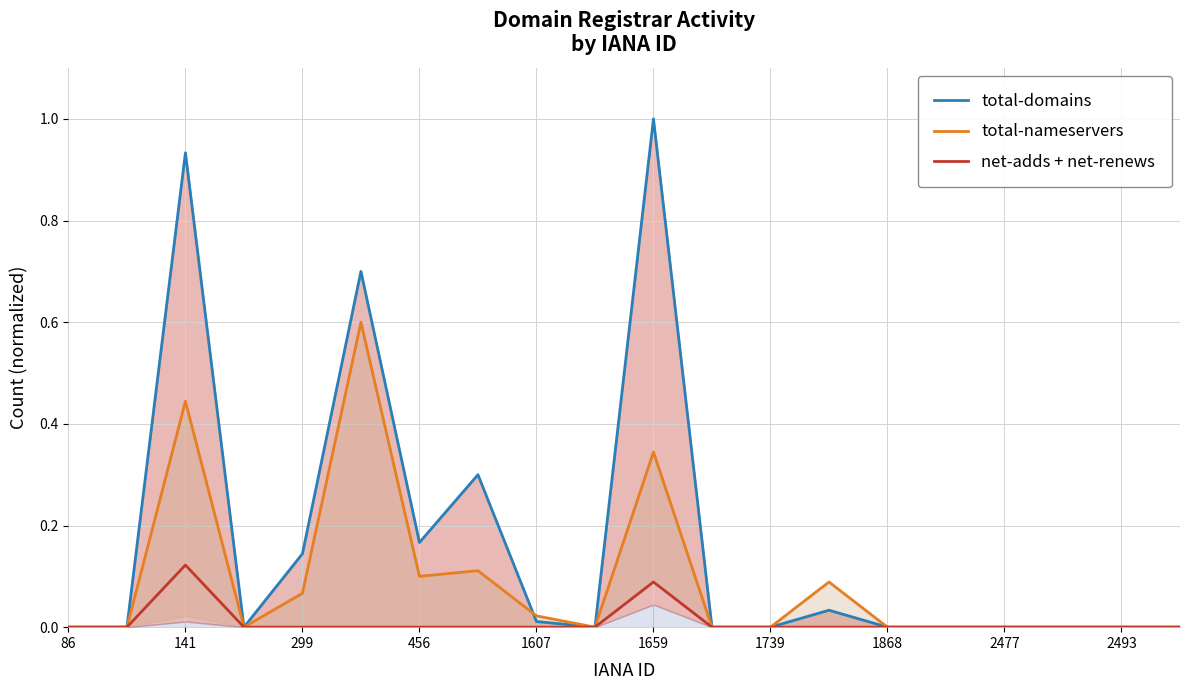

What is the difference between the second highest and minimum values in the total-domains series?

0.9